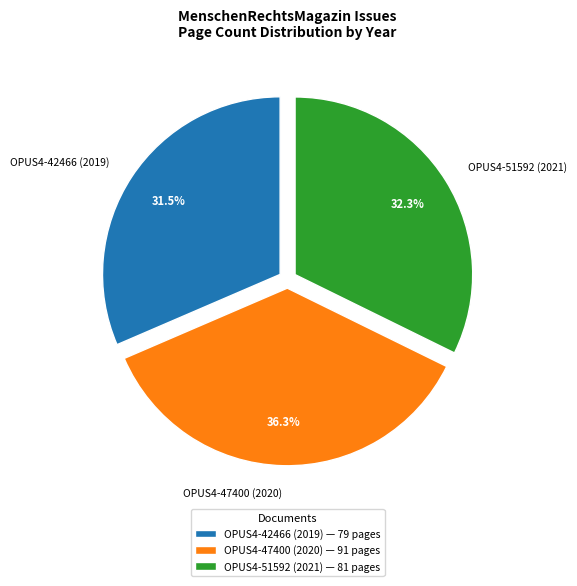

What is the ratio of the value at OPUS4-51592 (2021) to the value at OPUS4-47400 (2020)?

0.9